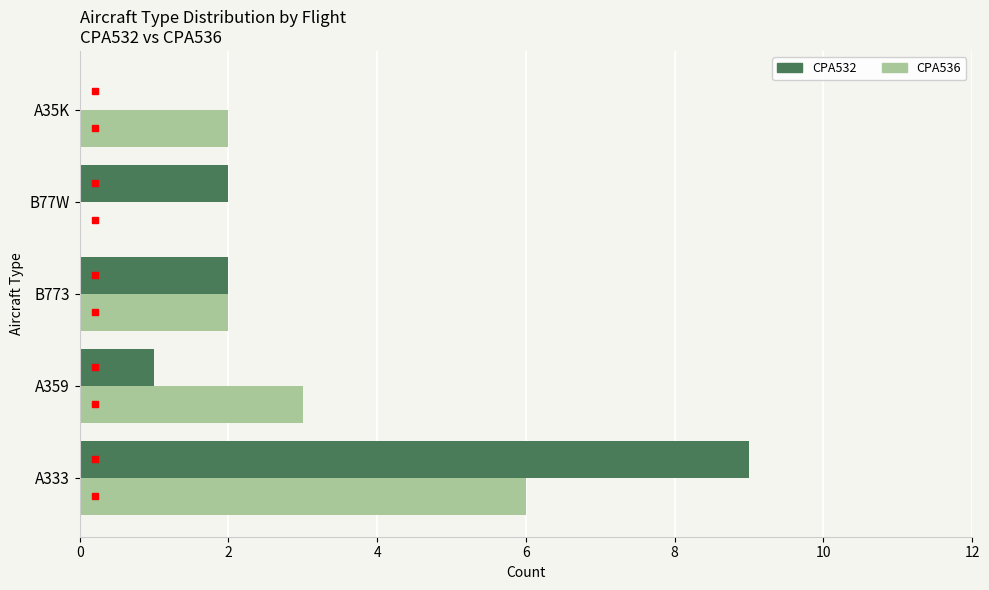

Which category has the highest value across all series?

A333